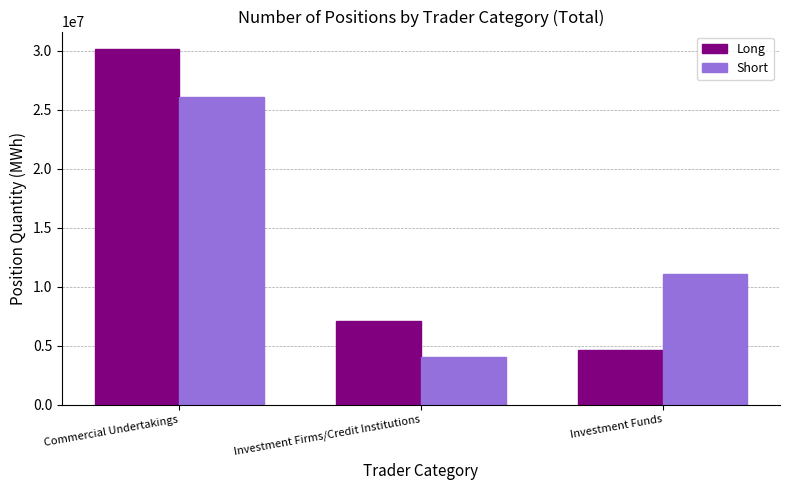

What is the label of the 2nd bar from the left?

Investment Firms/Credit Institutions